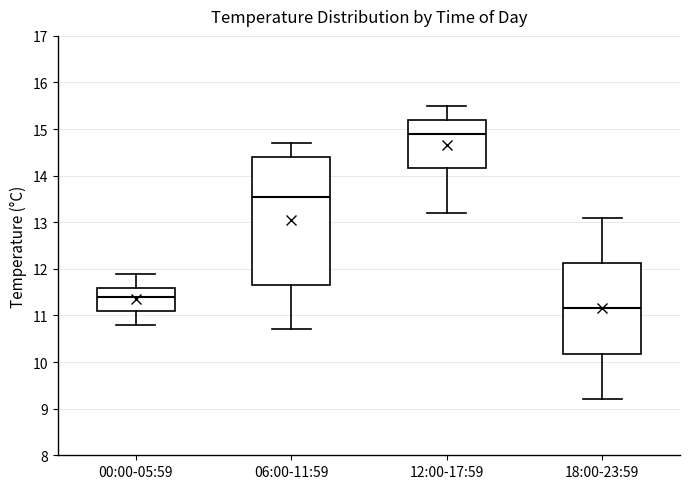

Reading left to right, read every box against the y-axis: the position of its median line, the range the box covers, and the ends of its whiskers. The values are not printed on the chart, so give them approximately, as read against the axis.

00:00-05:59: median 11.4, box 11.1 to 11.6, whiskers 10.8 to 11.9
06:00-11:59: median 13.6, box 11.7 to 14.4, whiskers 10.7 to 14.7
12:00-17:59: median 14.9, box 14.2 to 15.2, whiskers 13.2 to 15.5
18:00-23:59: median 11.2, box 10.2 to 12.1, whiskers 9.2 to 13.1